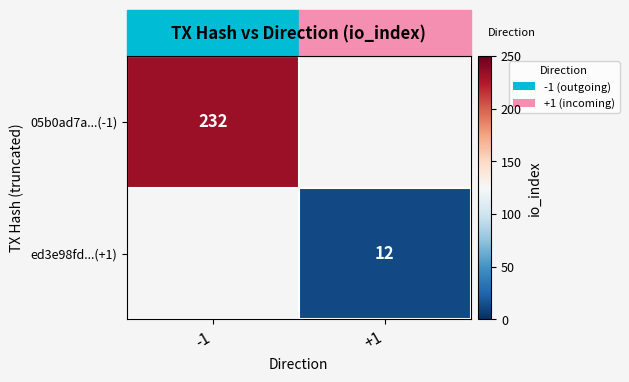

What is the greatest value displayed?

232.0